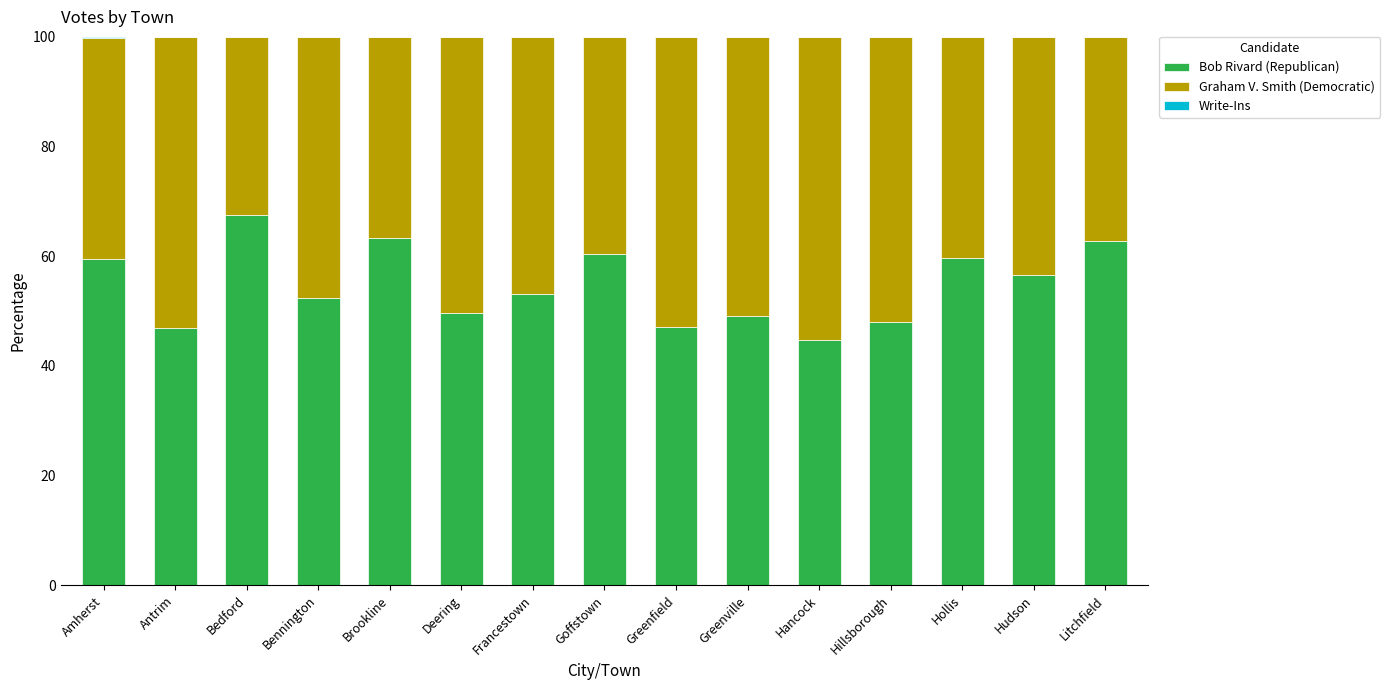

What value does the Bob Rivard (Republican) series have at Litchfield?

62.8